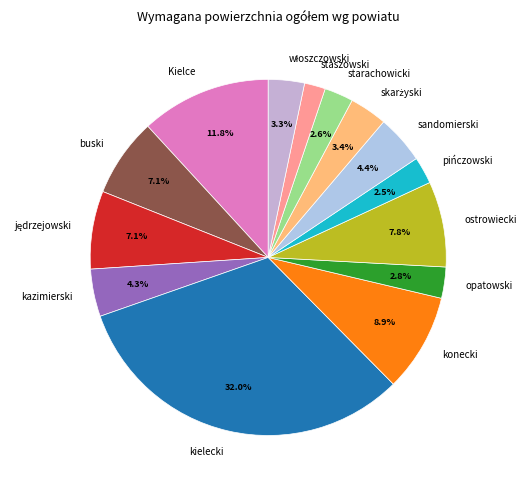

How many slices are in this pie chart?

14